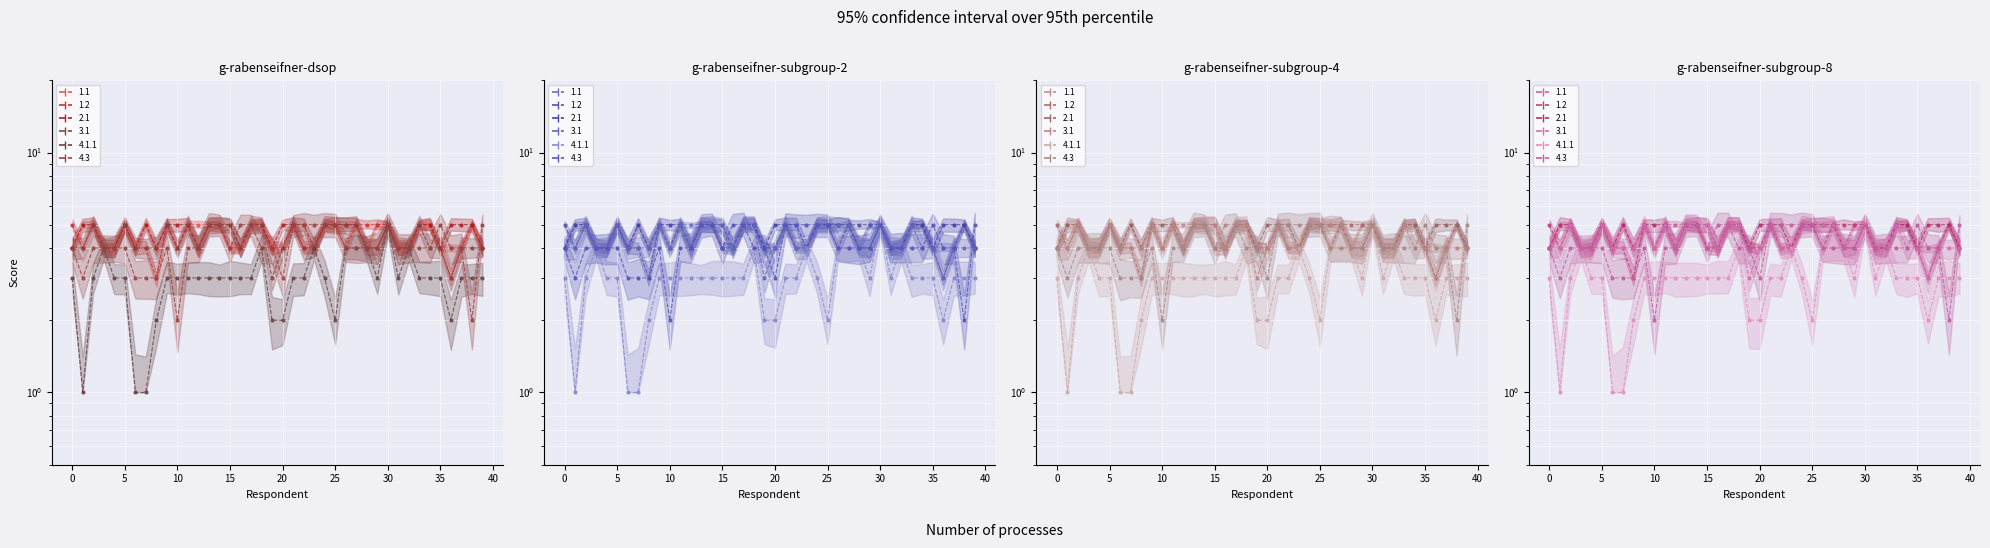

Which series changed the most between 35 and 16?

4.3_line